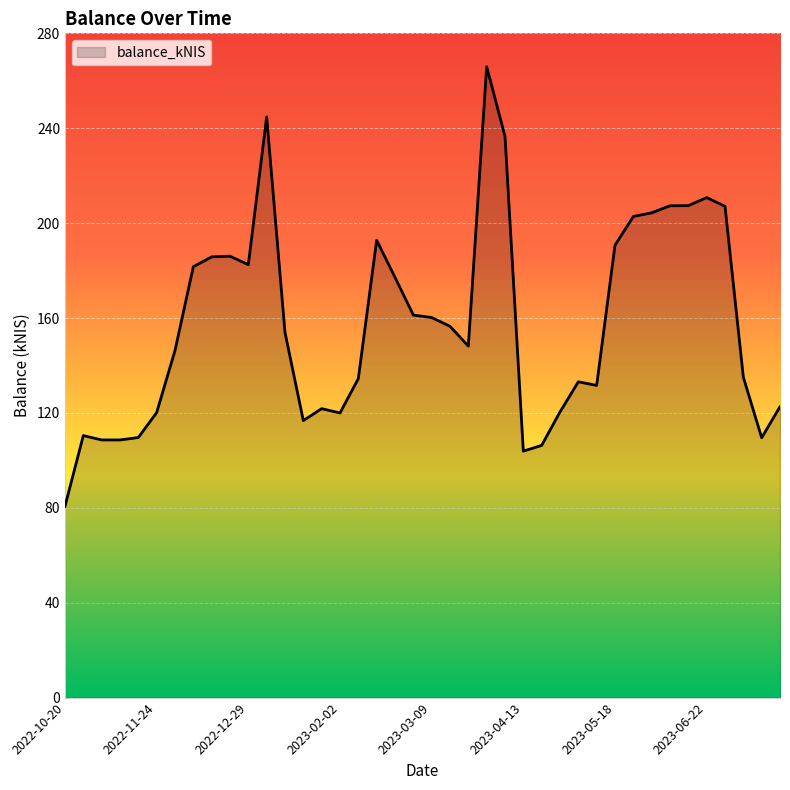

What is the smallest value displayed?

80.6